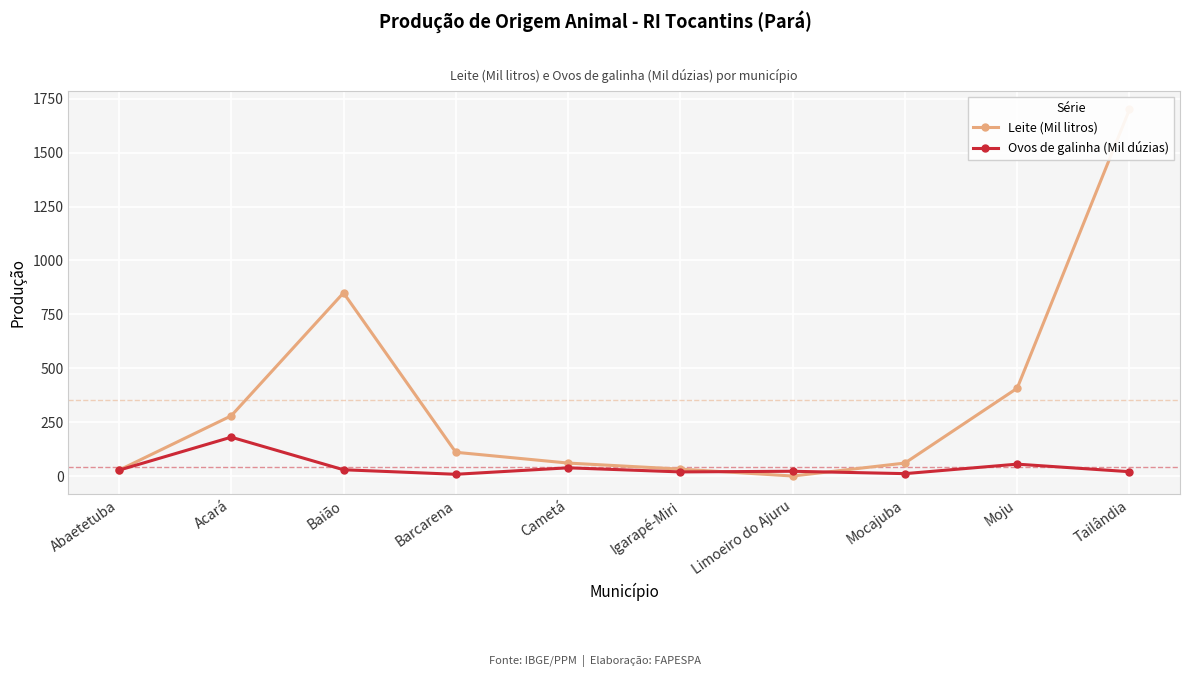

At which category is the sum across all series the highest?

Tailândia